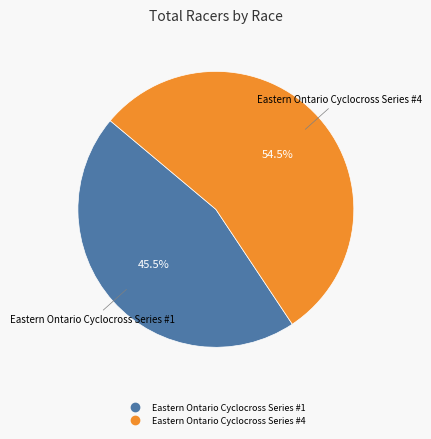

To the nearest percent, what is the average slice percentage?

50%